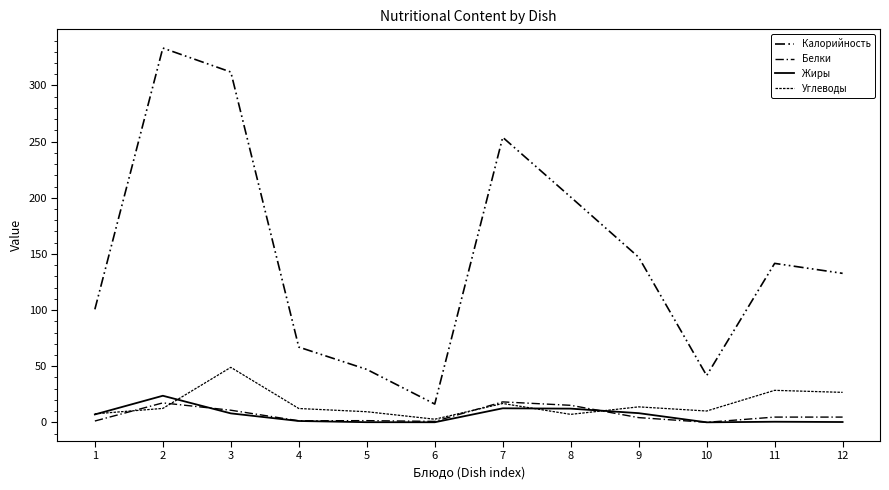

Where do Жиры and Белки first cross each other?

2 and 3